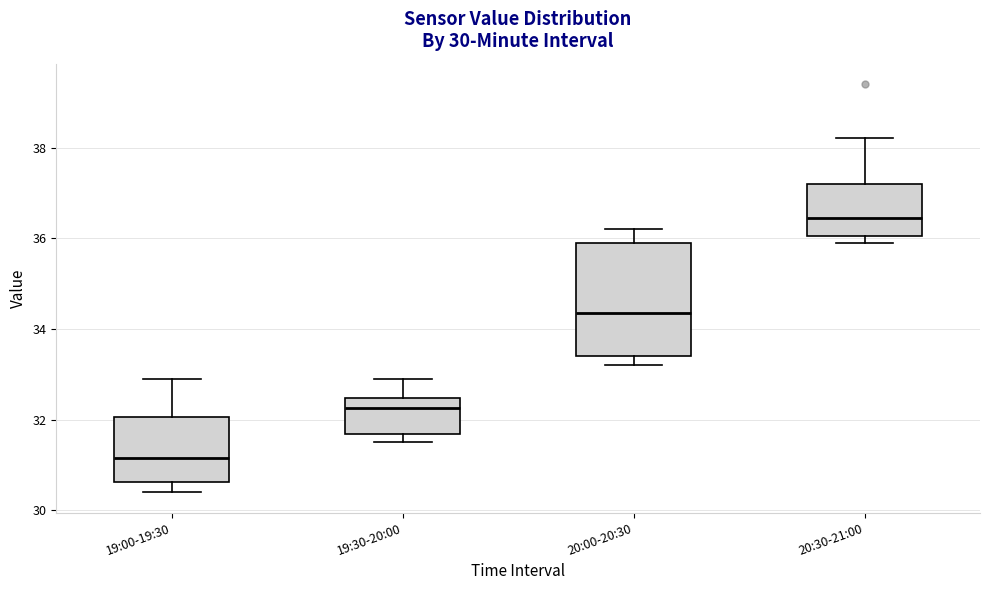

Comparing the boxes themselves (not the whiskers), which one is the tallest?

20:00-20:30